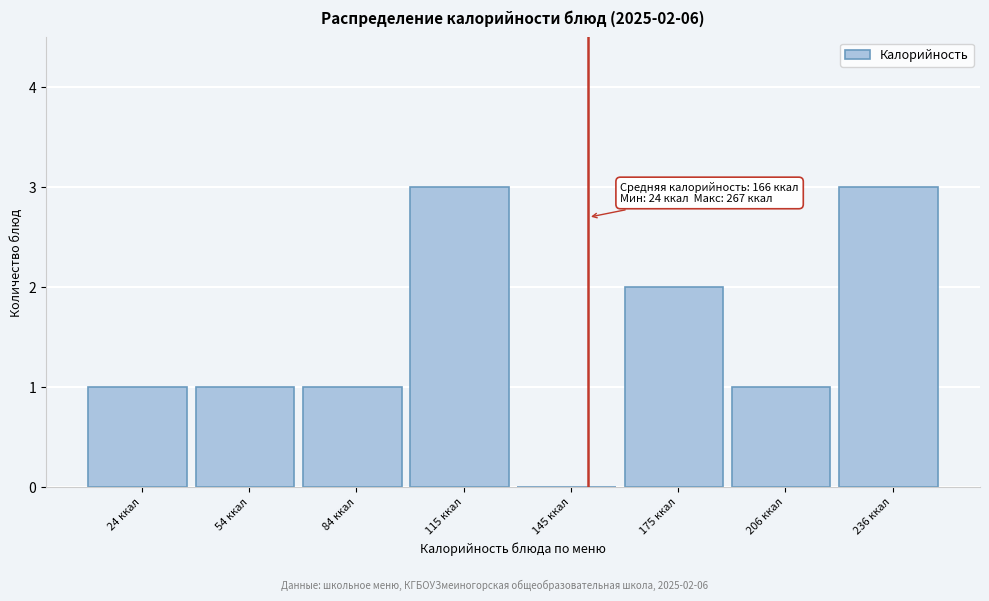

Reading left to right, list all the values displayed in this chart.

24 ккал=1	54 ккал=1	84 ккал=1	115 ккал=3	145 ккал=0	175 ккал=2	206 ккал=1	236 ккал=3